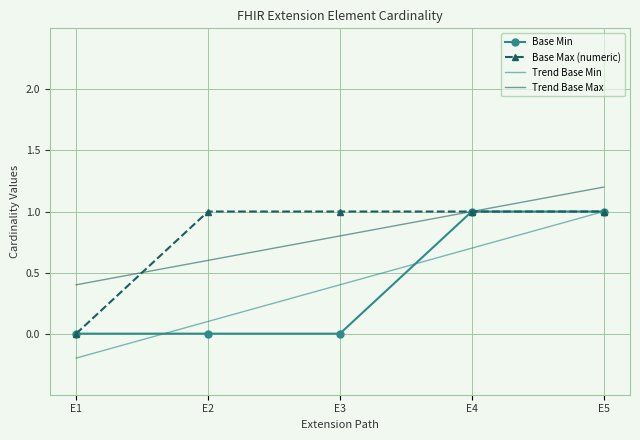

Which series has the widest spread of values?

Base Min